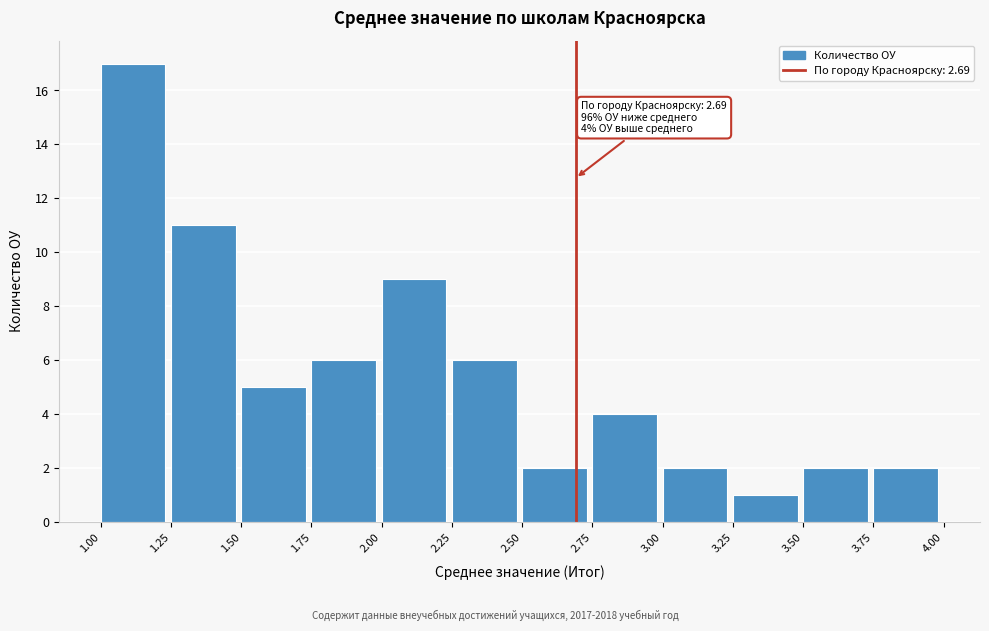

Which range on the x-axis has the tallest bar?

1.00 to 1.25